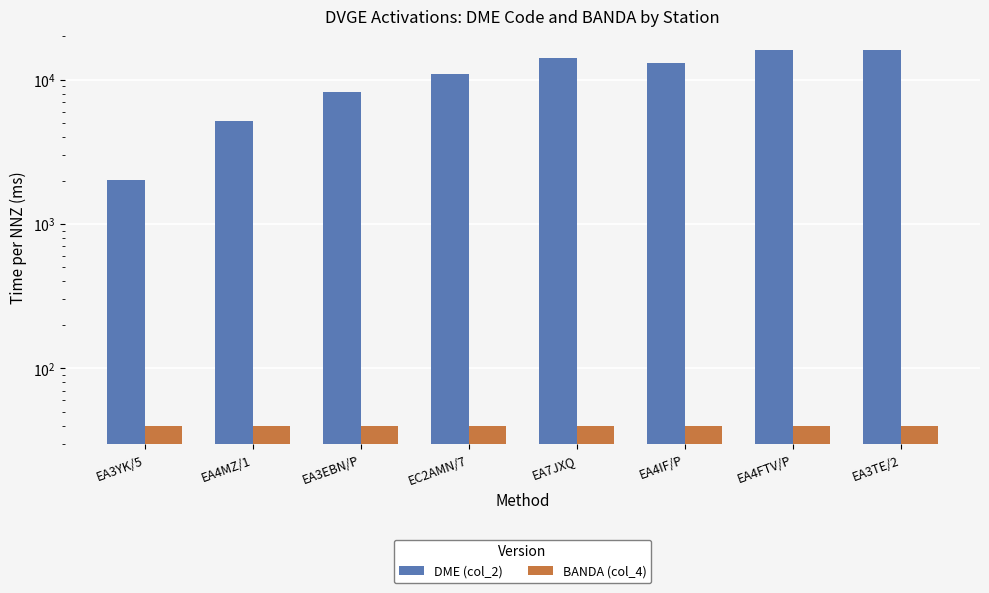

What is the label of the 5th bar from the left?

EA7JXQ